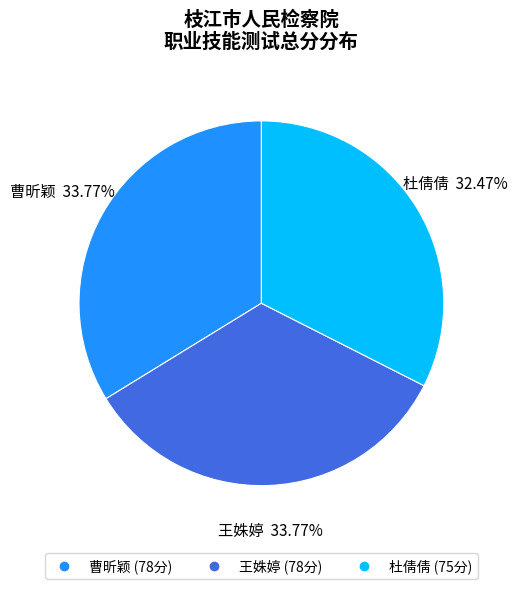

Which slice is the smallest?

杜倩倩